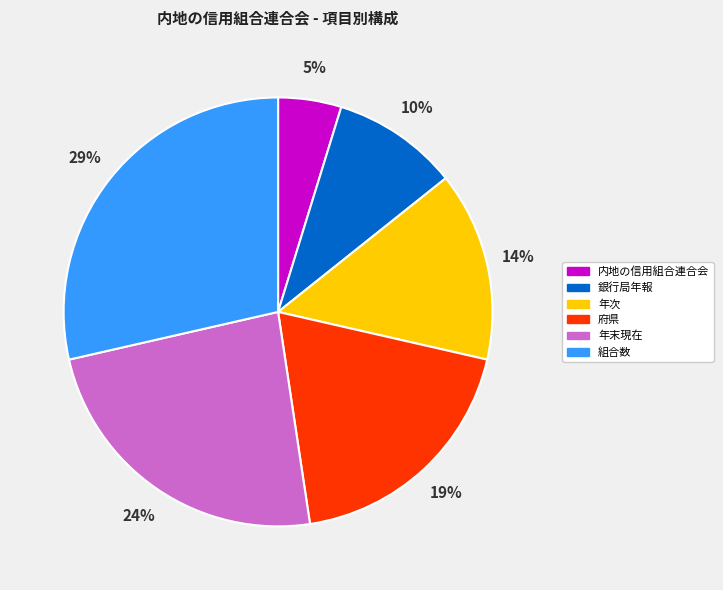

To the nearest percent, what is the combined percentage of 銀行局年報 and 府県?

29%